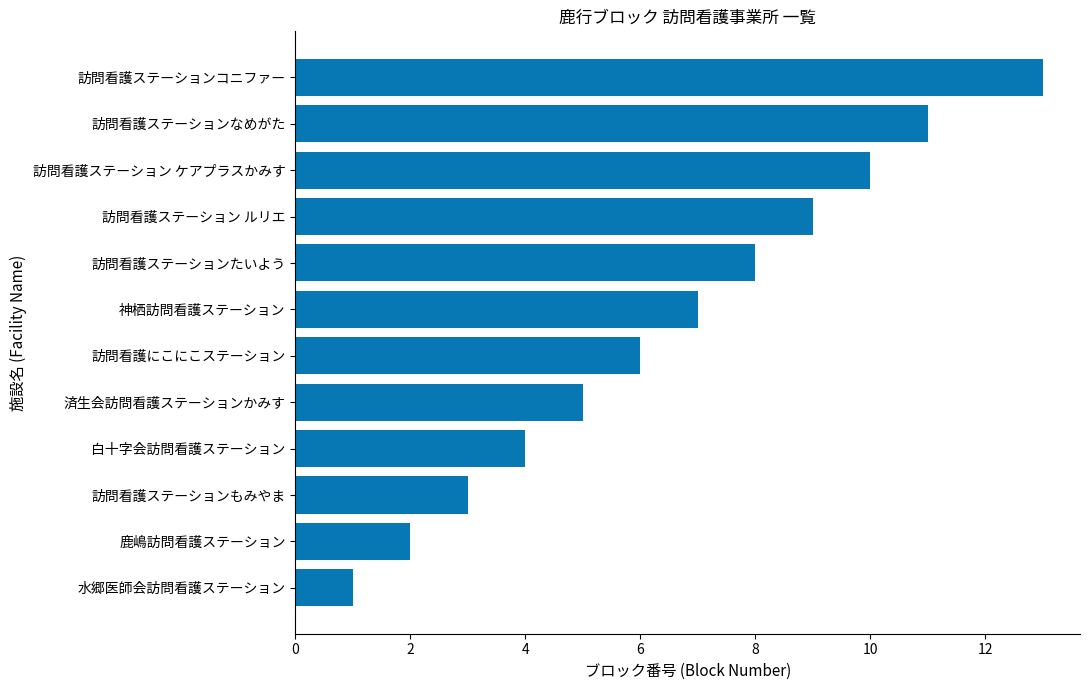

Rank the categories by value from highest to lowest.

訪問看護ステーションコニファー, 訪問看護ステーションなめがた, 訪問看護ステーション ケアプラスかみす, 訪問看護ステーション ルリエ, 訪問看護ステーションたいよう, 神栖訪問看護ステーション, 訪問看護にこにこステーション, 済生会訪問看護ステーションかみす, 白十字会訪問看護ステーション, 訪問看護ステーションもみやま, 鹿嶋訪問看護ステーション, 水郷医師会訪問看護ステーション